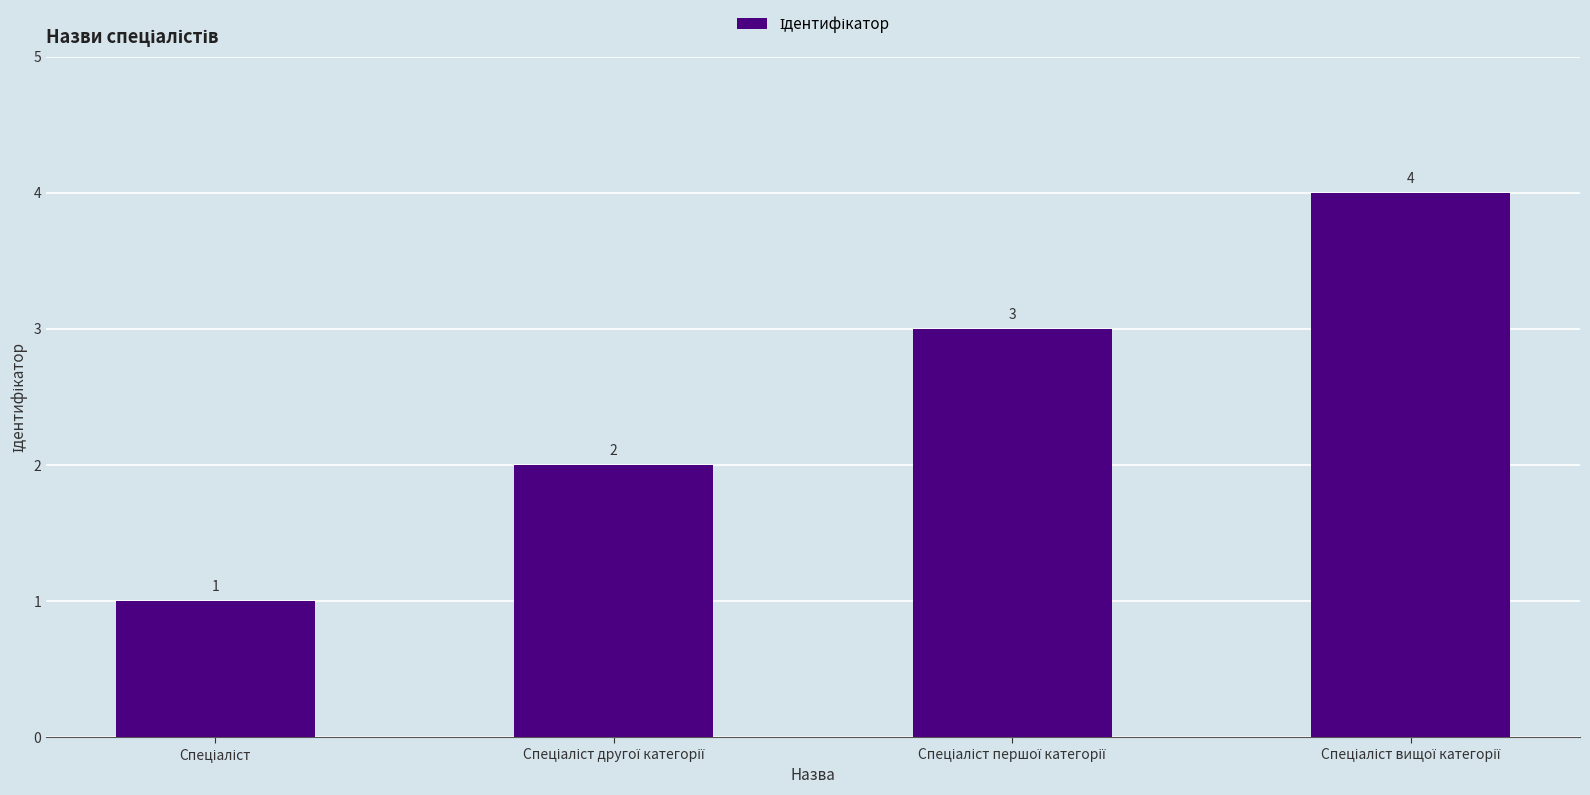

What is the difference between the maximum and minimum values?

3